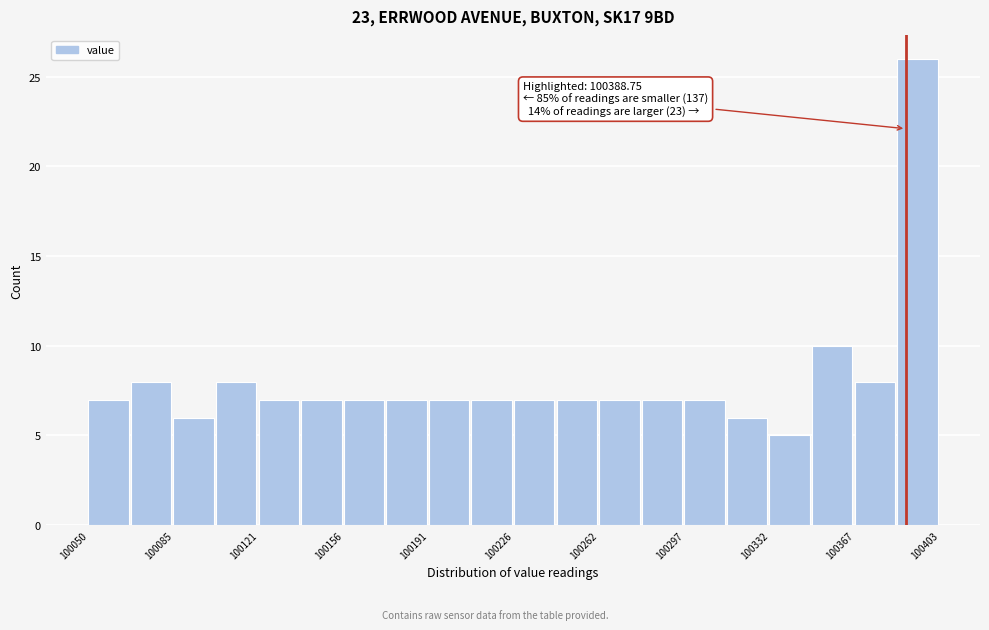

Read against the x-axis, roughly where is the centre of the tallest bar?

100395